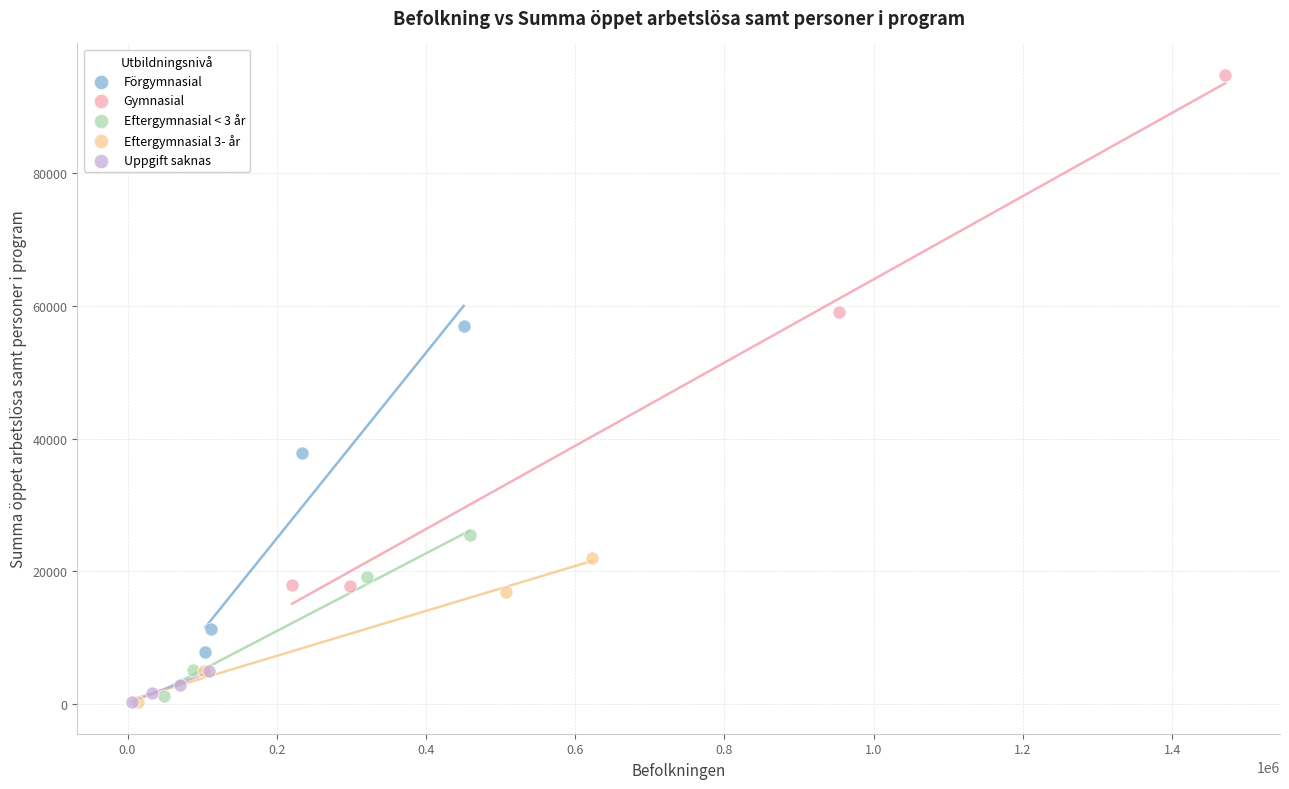

Which series has the widest spread of Y values?

Gymnasial